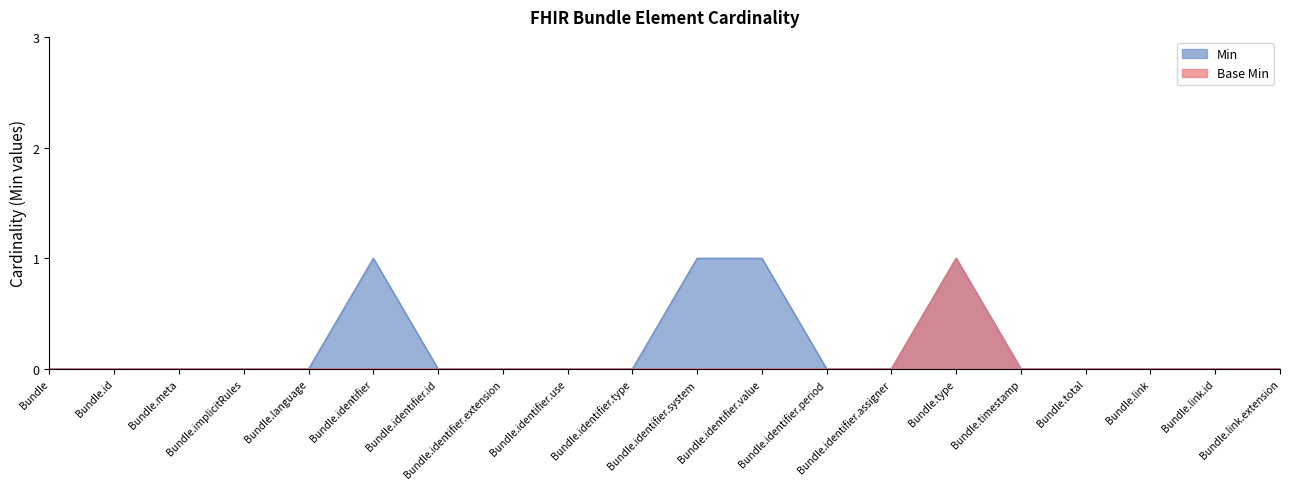

Where is Base Min nearest to the value 0?

Bundle